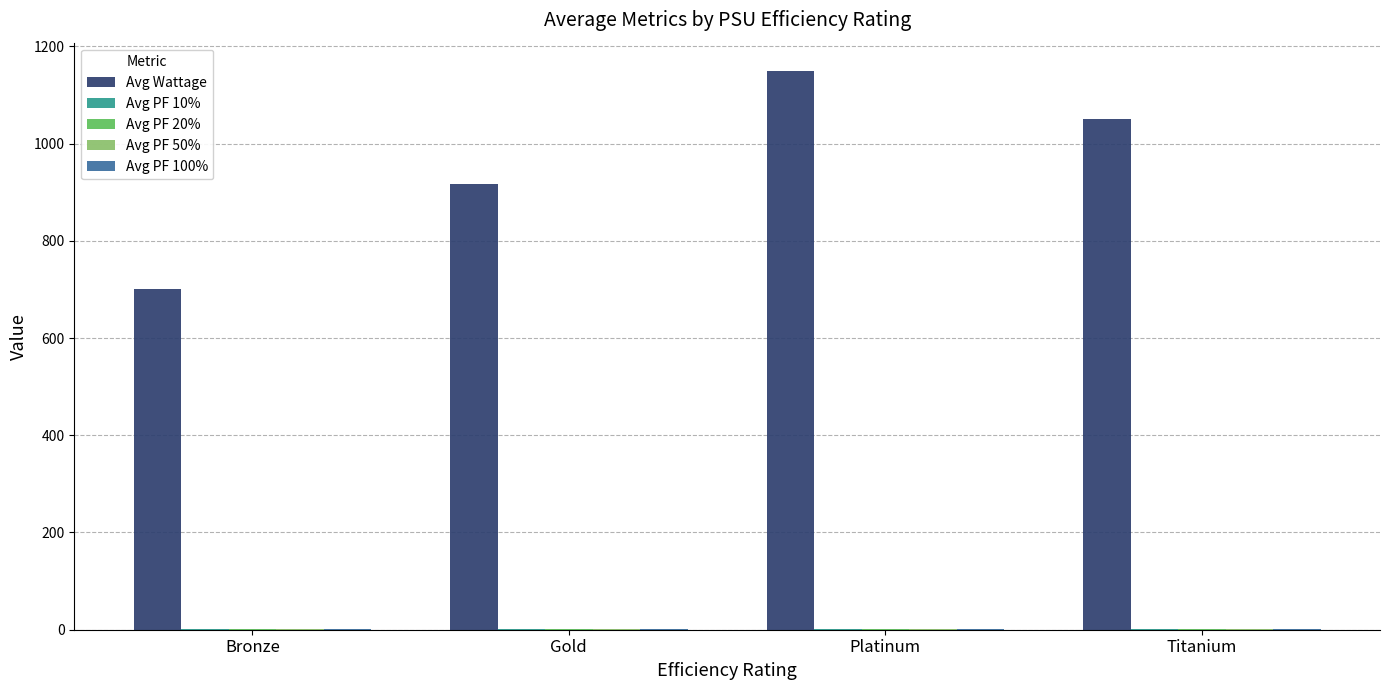

The value of Avg Wattage at Platinum is 327.7. True or false?

False